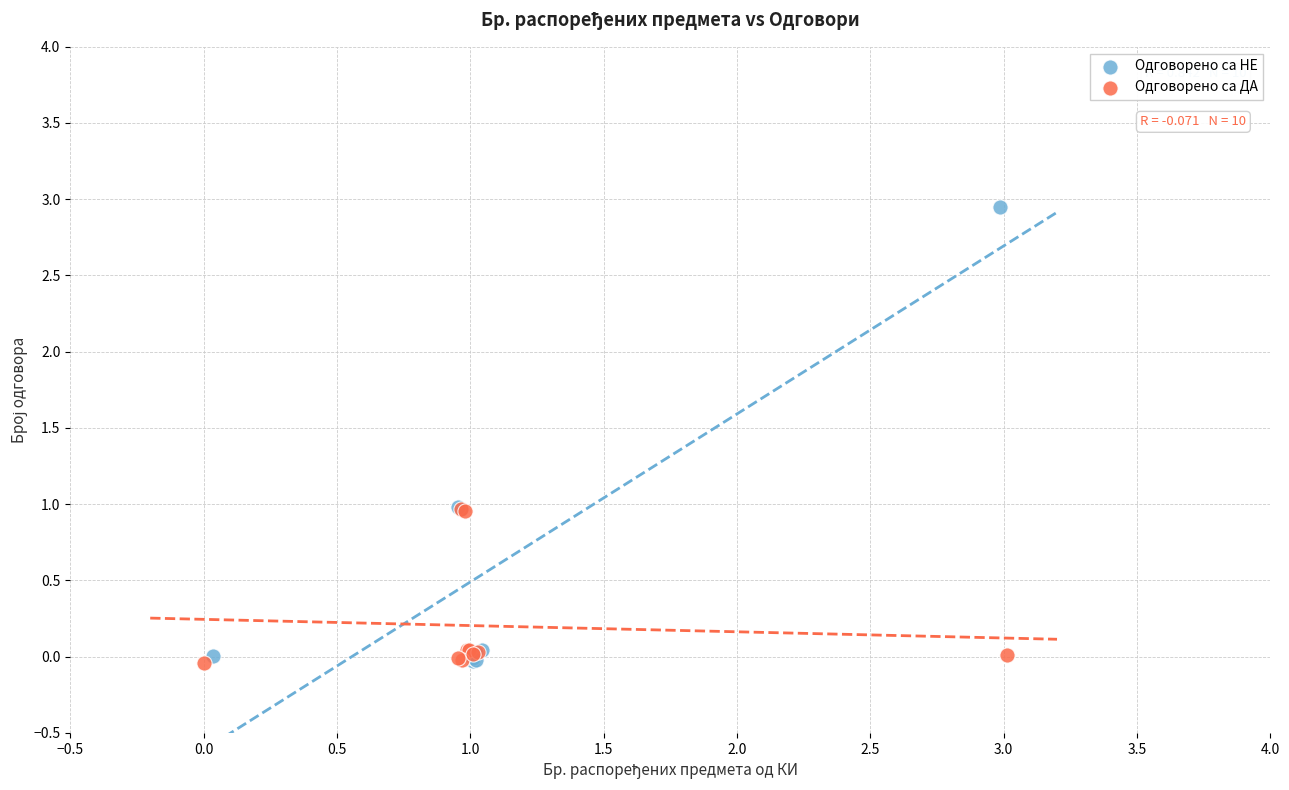

Which series contains the highest Y value?

Одговорено са НЕ